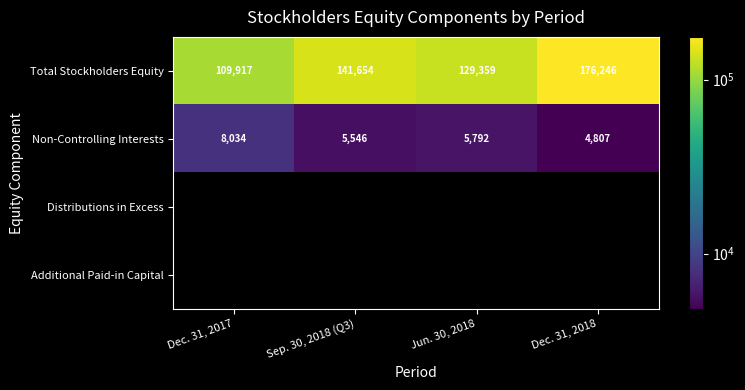

Rank the categories by Non-Controlling Interests value from lowest to highest.

Dec. 31, 2018, Sep. 30, 2018 (Q3), Jun. 30, 2018, Dec. 31, 2017